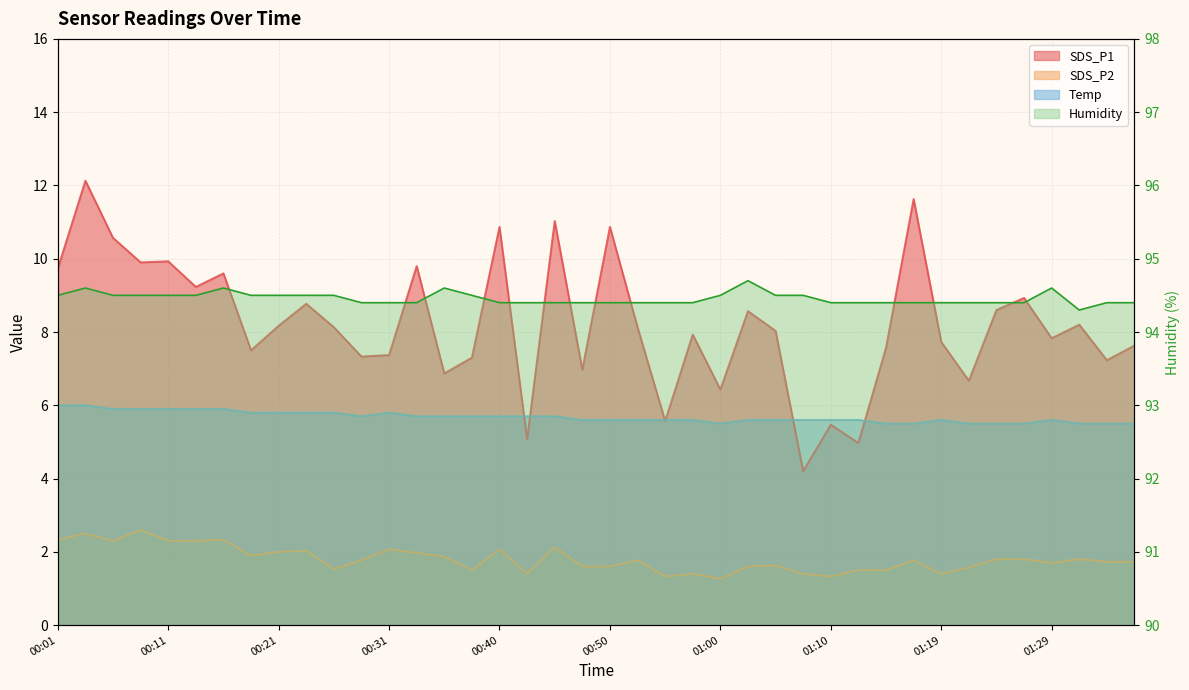

At 00:43, list the series in order from smallest to largest.

SDS_P2, SDS_P1, Temp, Humidity